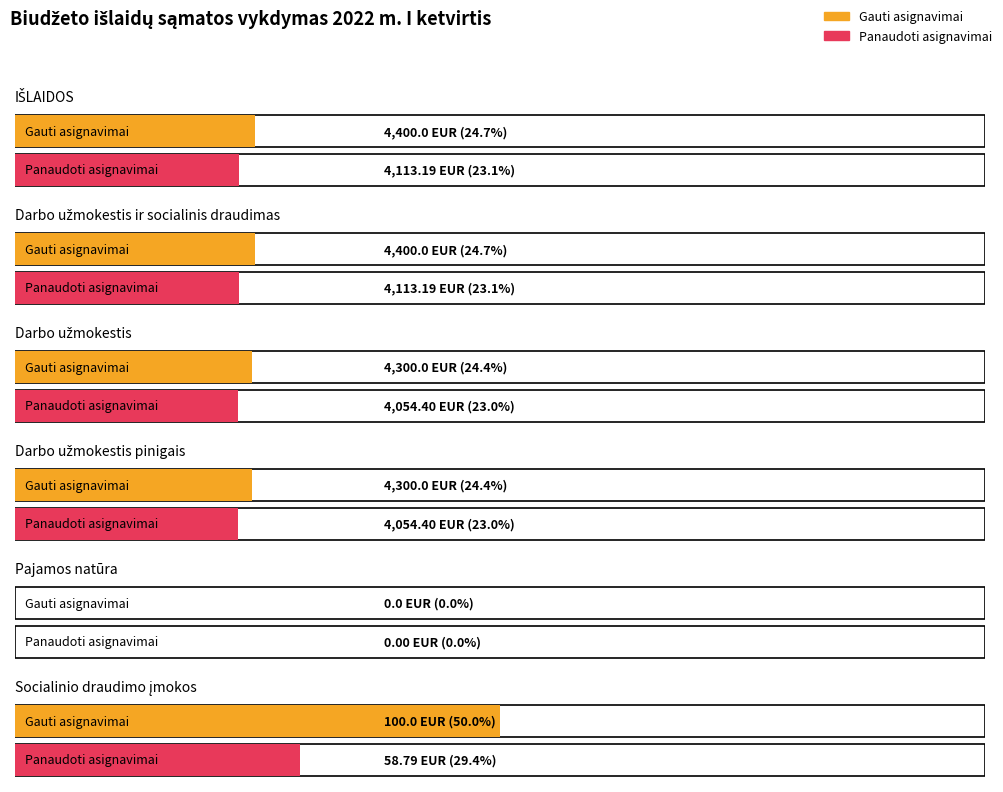

Where does the Gauti asignavimai series first go above 4300?

IŠLAIDOS